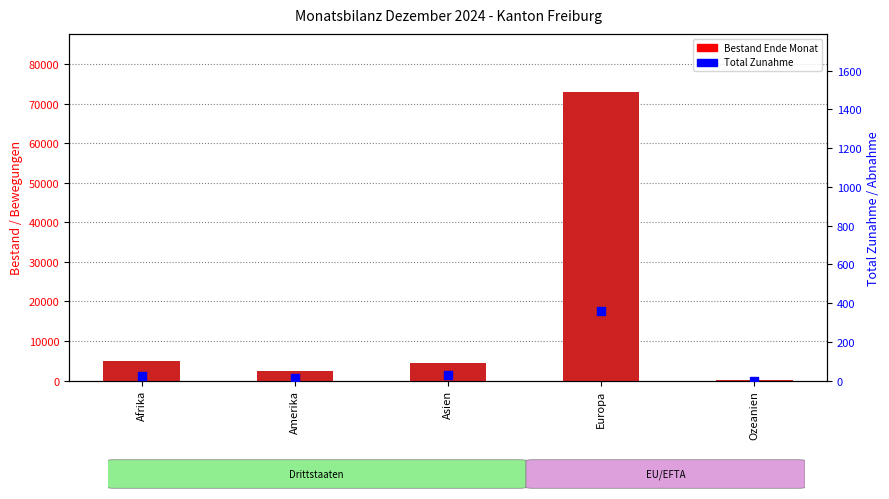

Which series has the widest spread of Y values?

Bestand Ende Monat